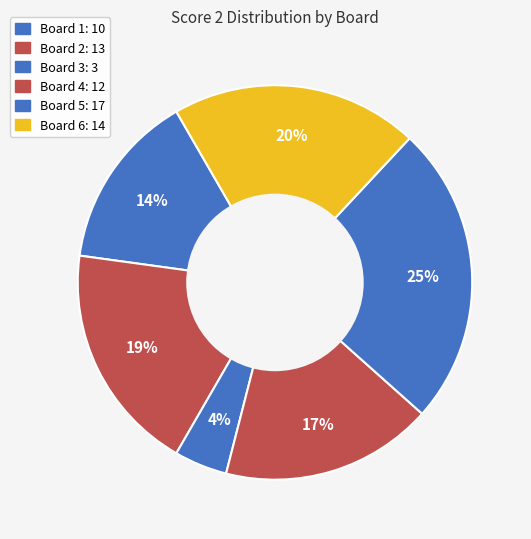

Count the number of slices in the pie.

6